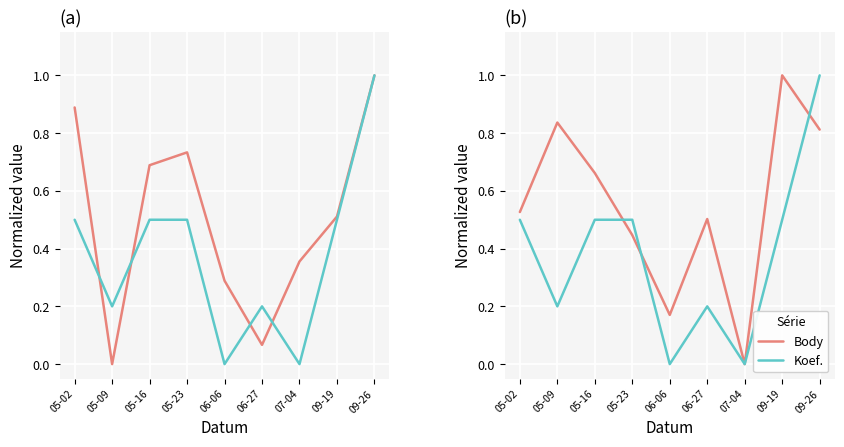

Is it true that Koef. equals 0.0 at 07-04?

True